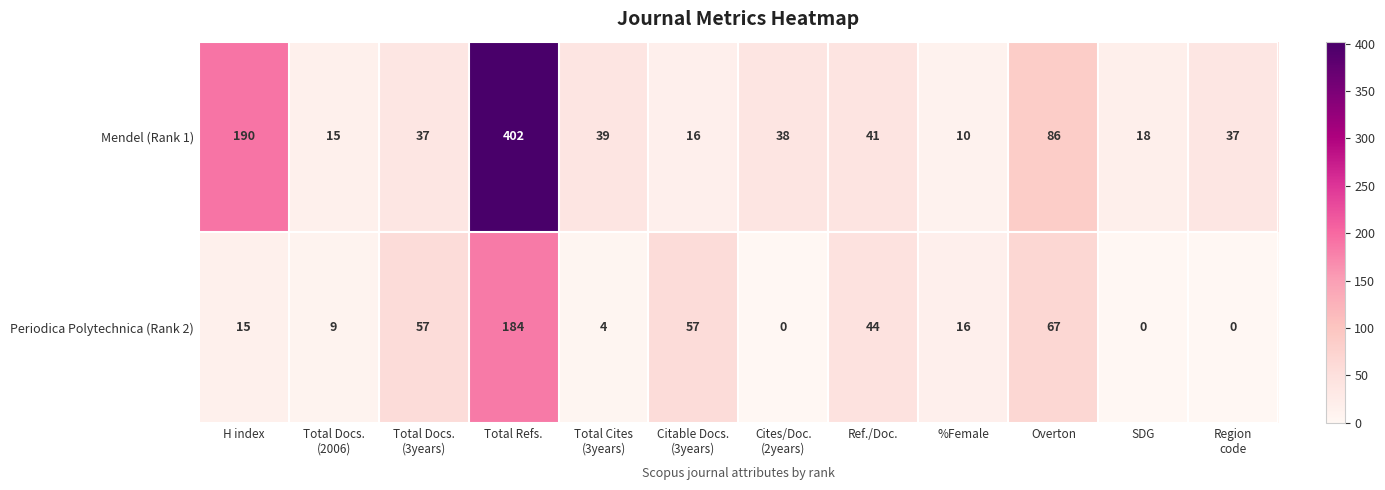

What is the highest value of the Mendel (Rank 1) series?

402